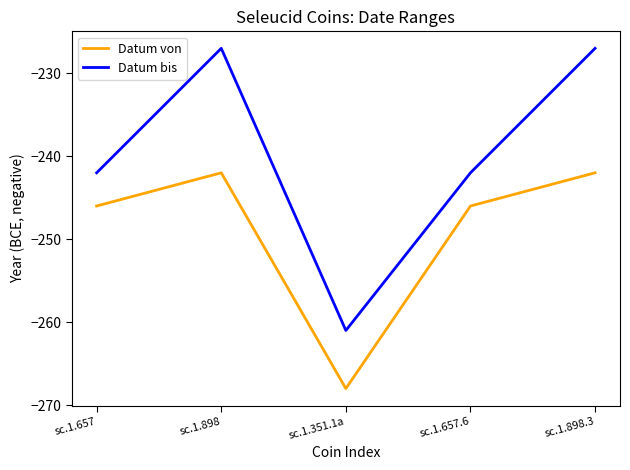

How many lines are shown in the chart?

2